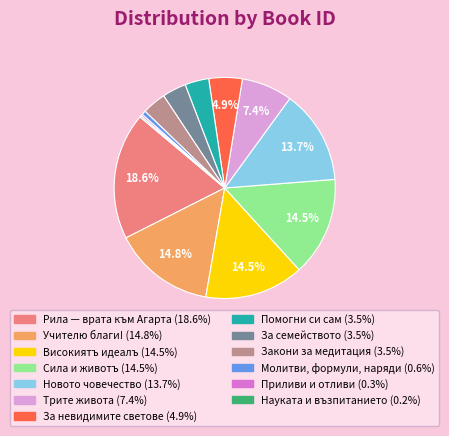

Do Закони за медитация and За семейството together represent more than half of the pie?

No